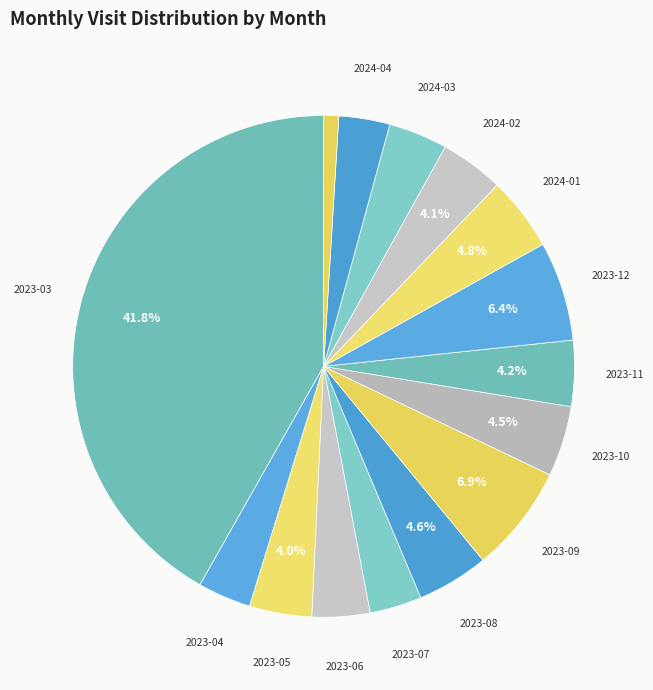

Count the number of slices in the pie.

15